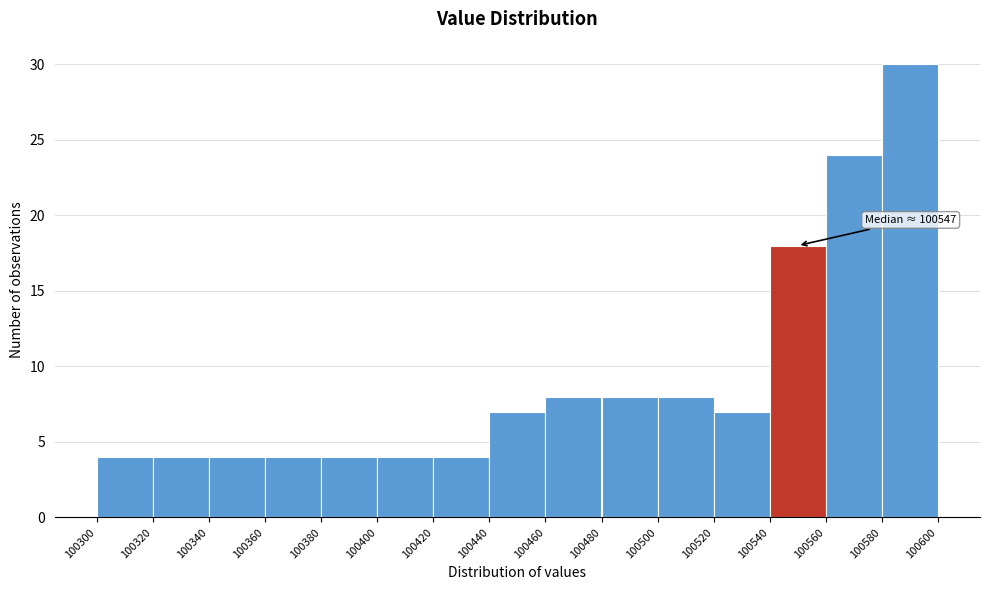

Over which range of the x-axis is the bar tallest?

100580 to 100600